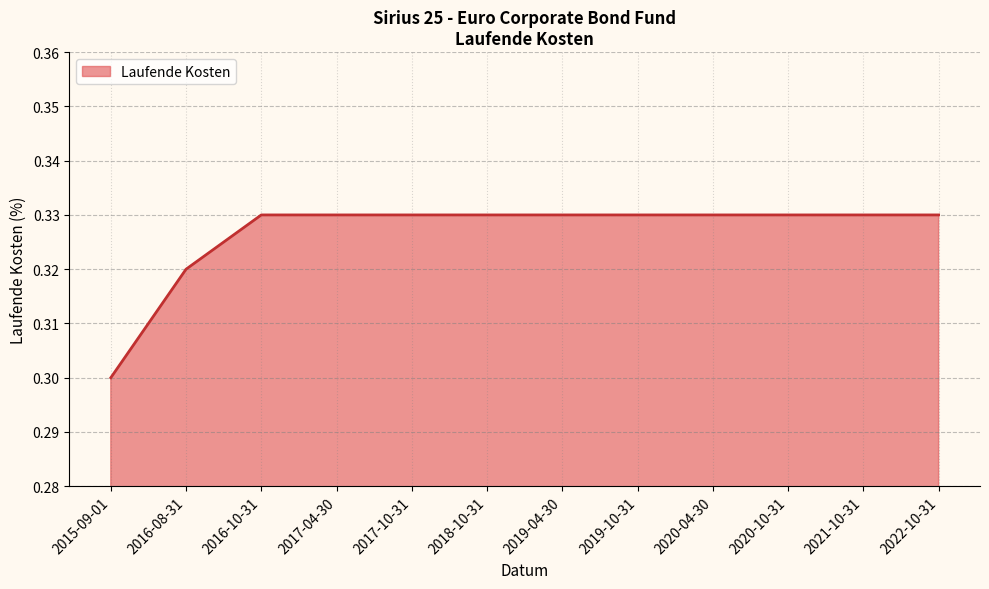

What position from the right is 2022-10-31?

1